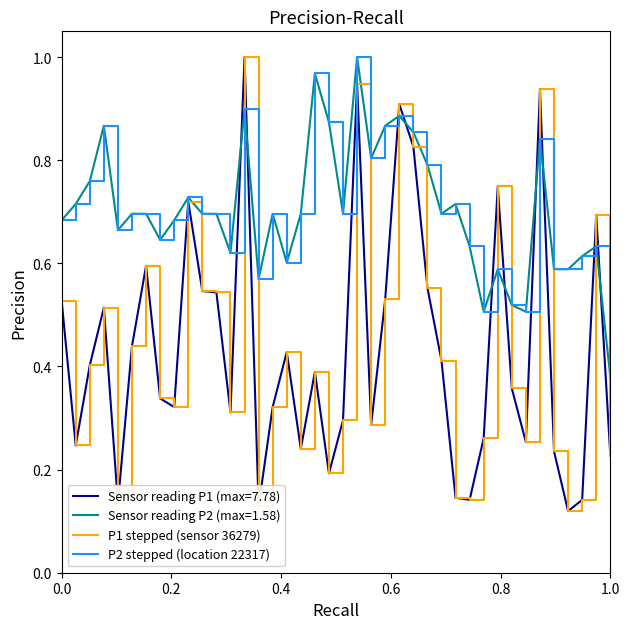

Which series has the widest spread of values?

P1 stepped (sensor 36279)